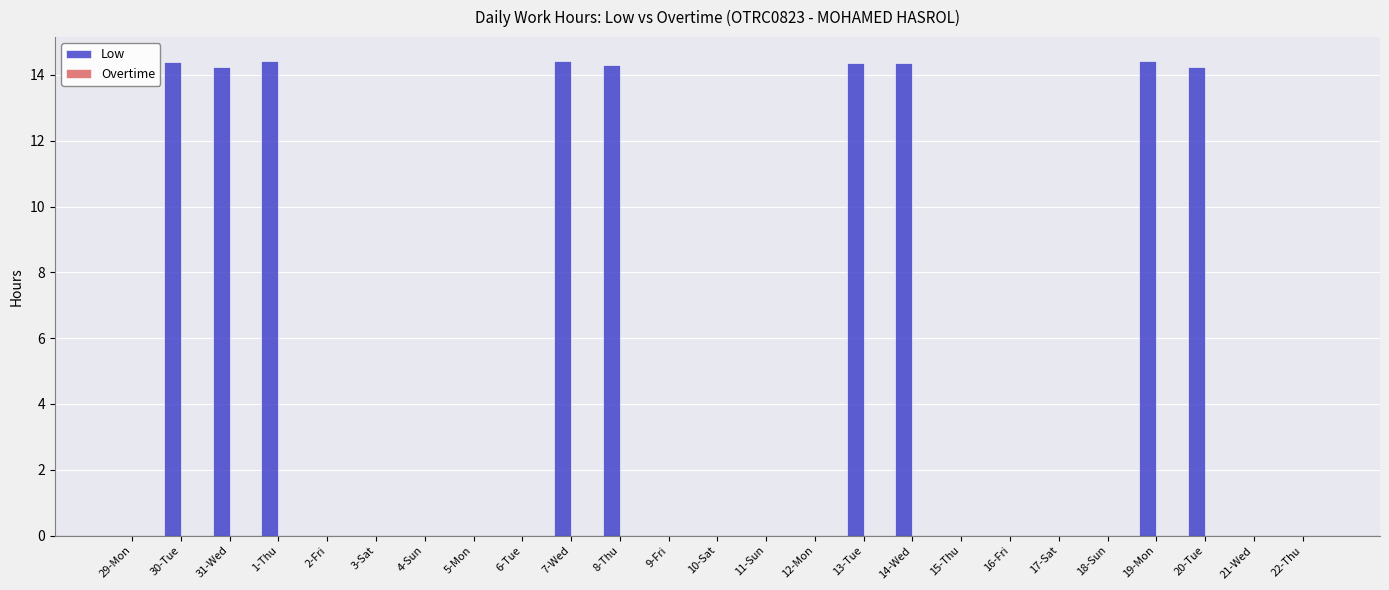

What is the greatest value displayed?

14.4